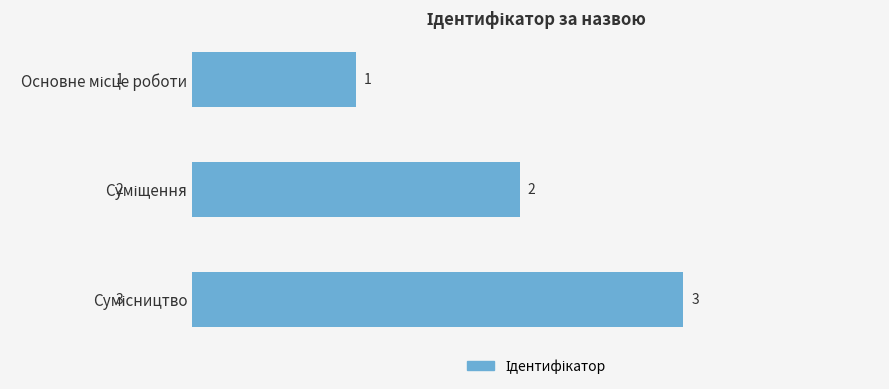

What is the value of the 2nd bar from the top?

2